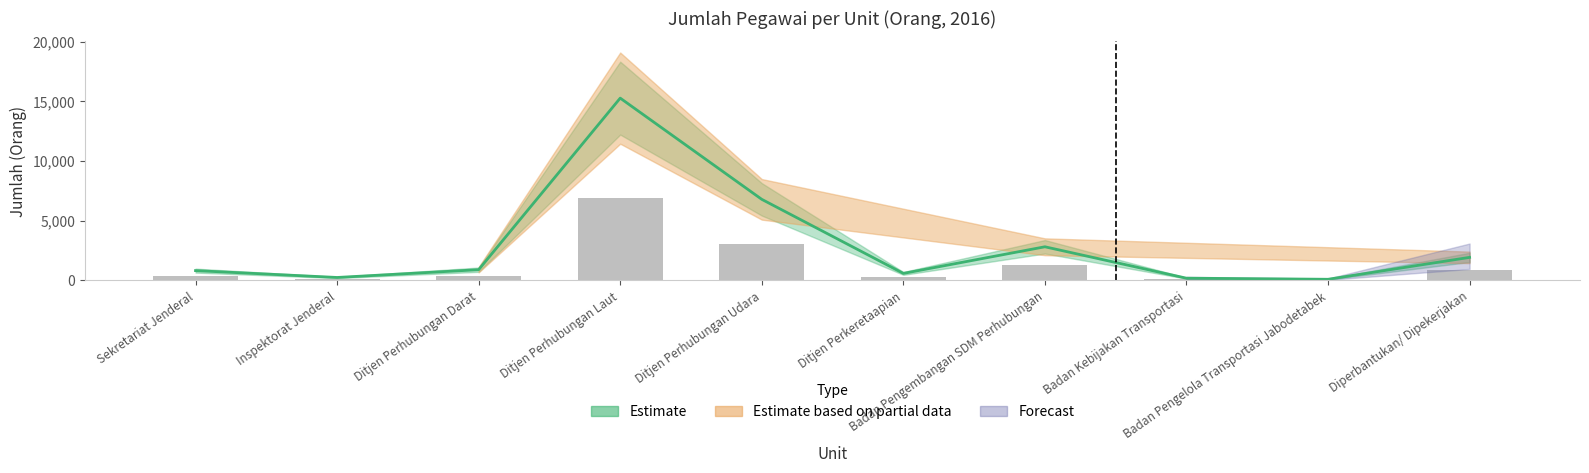

The value at Sekretariat Jenderal is 394. True or false?

False